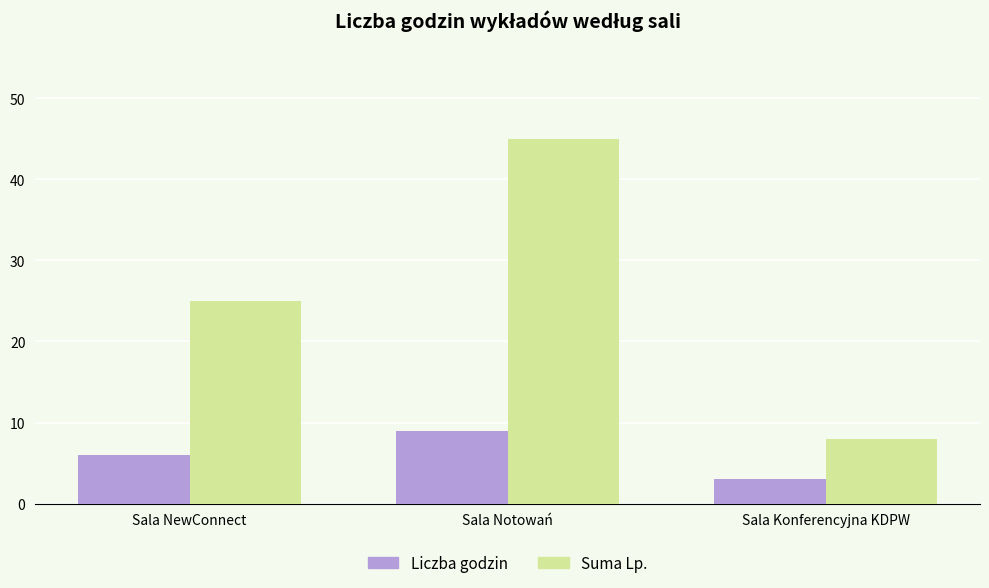

How many bars are there in total?

6